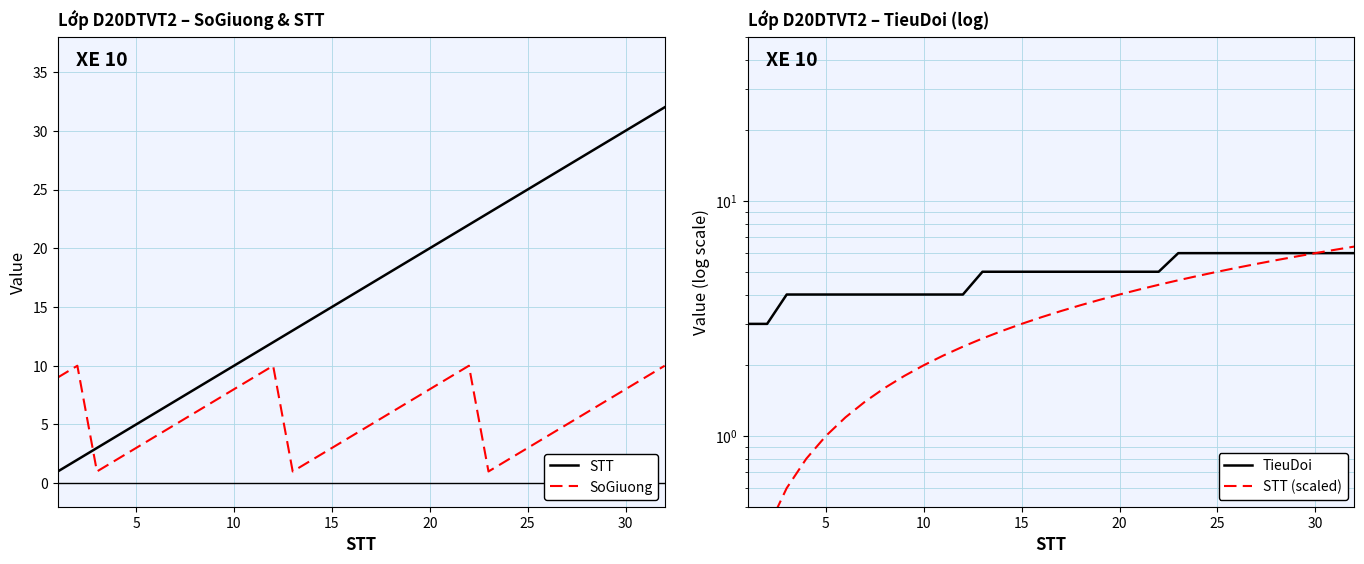

What is the maximum value for SoGiuong?

10